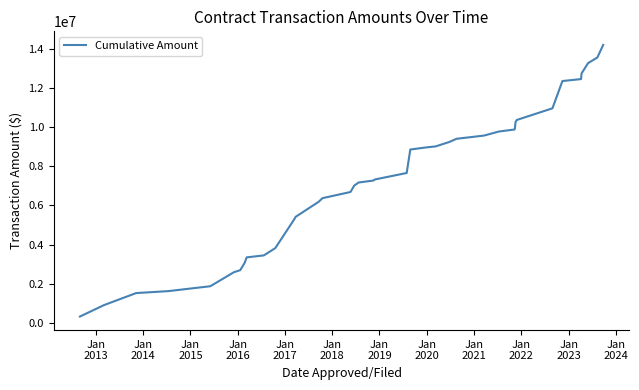

What is the difference between the maximum and second lowest values?

13311464